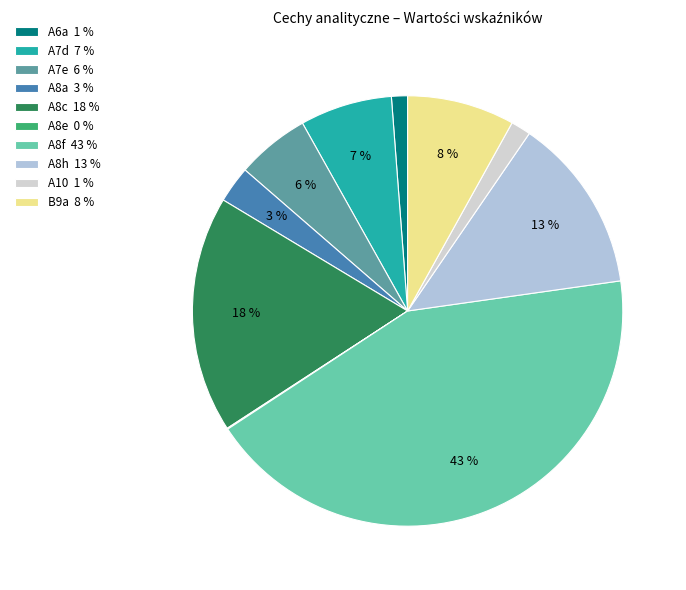

Which slice is the smallest?

A8e